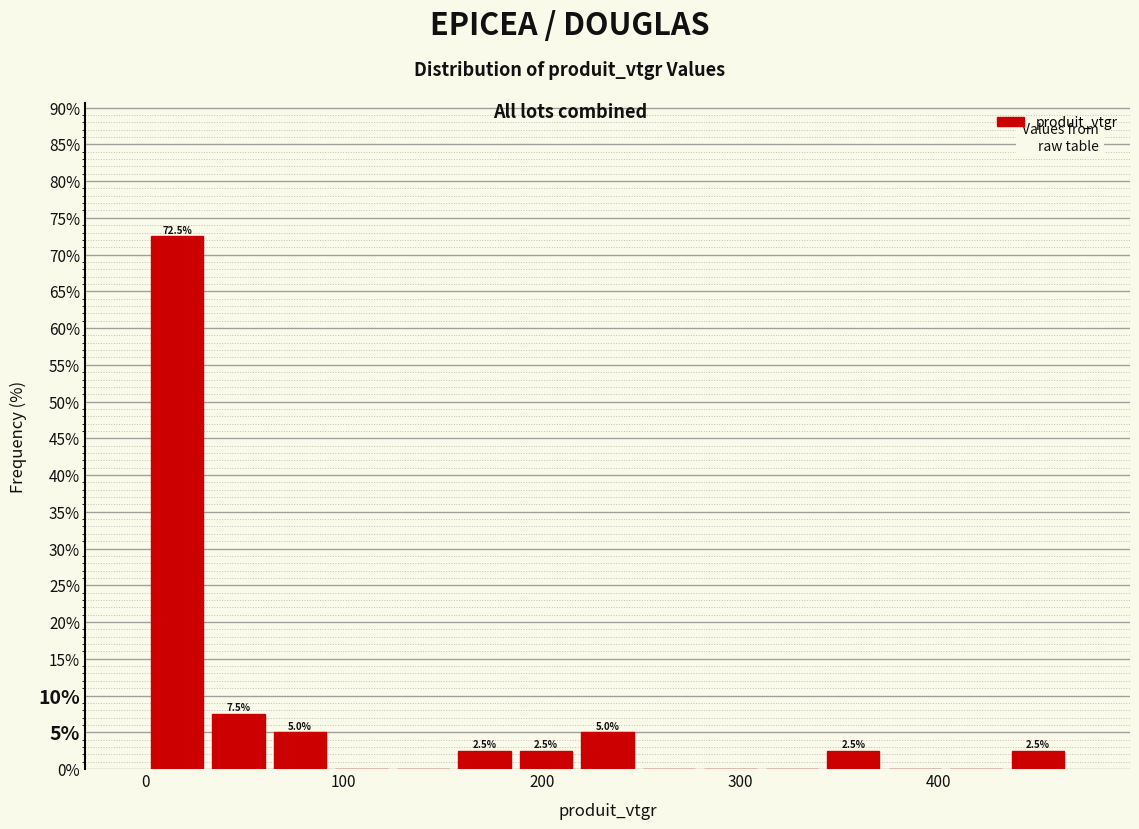

Read against the x-axis, roughly where is the centre of the tallest bar?

20